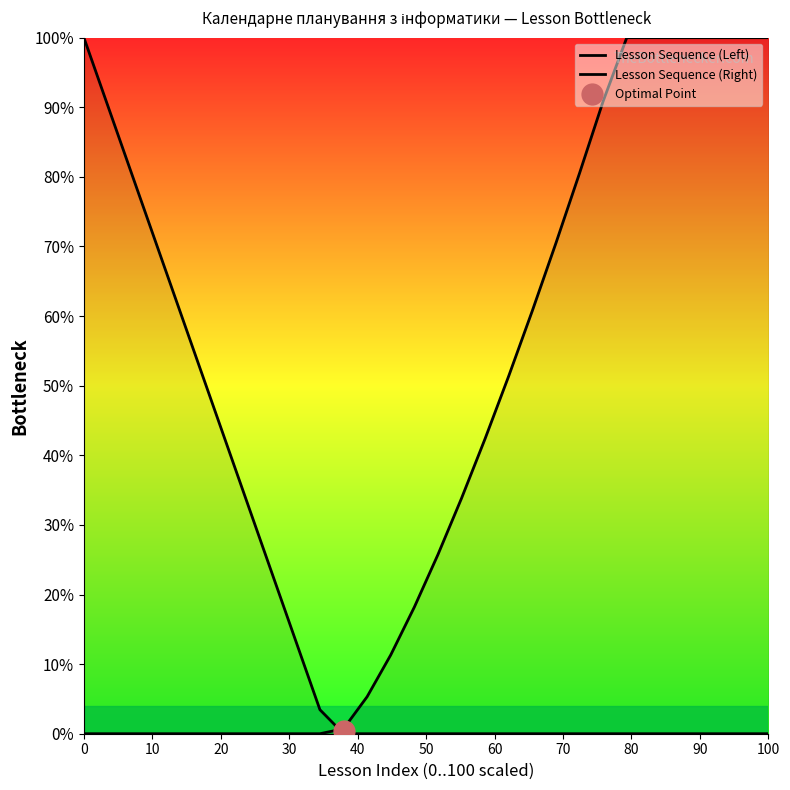

True or false: Lesson Sequence (Right) and Lesson Sequence (Left) cross at least once.

True